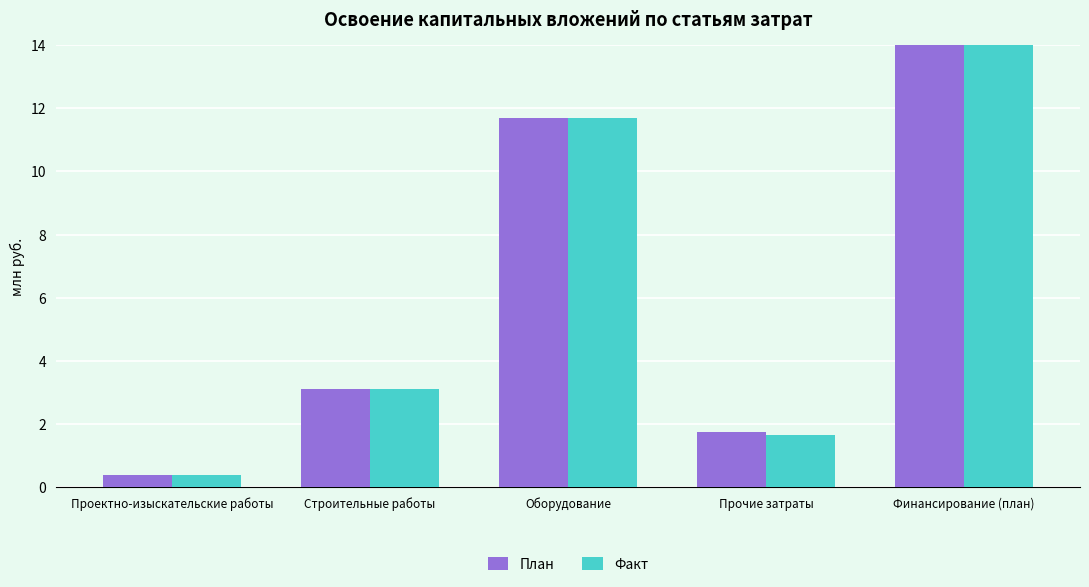

How many data points in План are above 3?

3